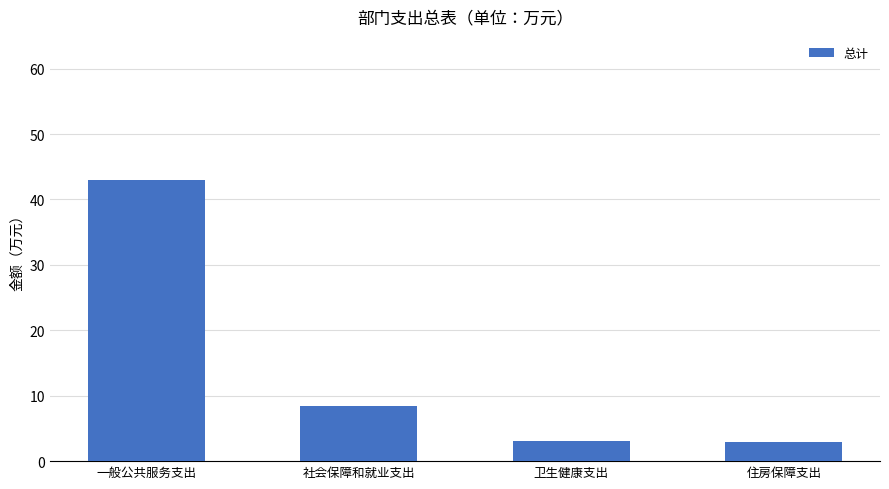

What is the change in value from 一般公共服务支出 to 住房保障支出?

-40.1